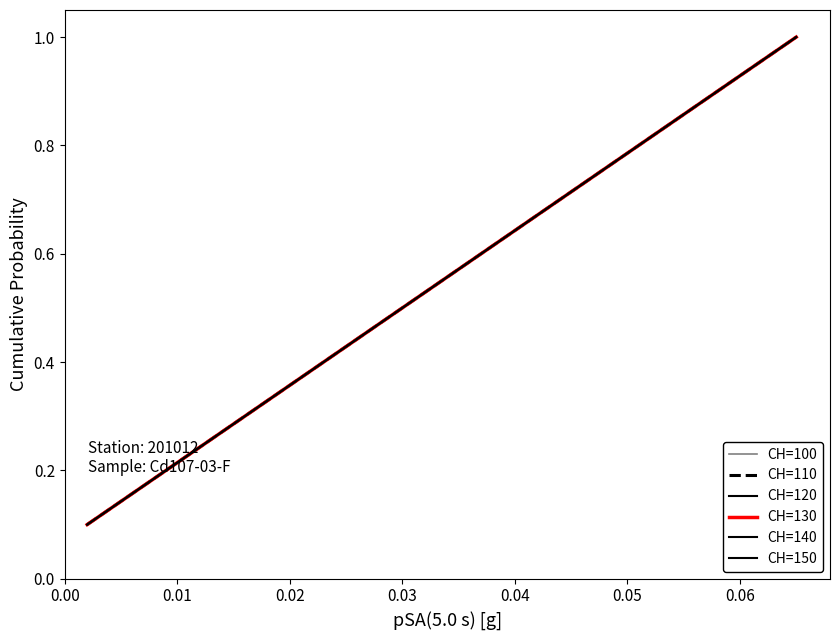

List the series in order of their peak value, highest first.

CH=100, CH=110, CH=120, CH=130, CH=140, CH=150